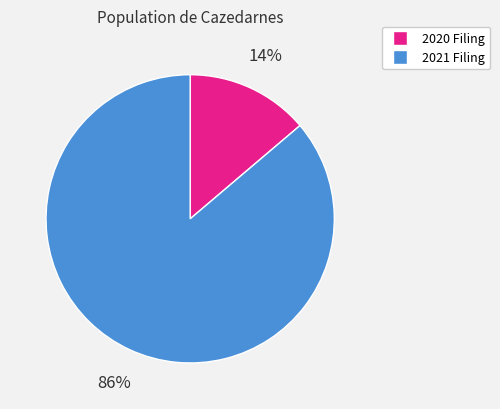

Does any single category account for the majority?

Yes